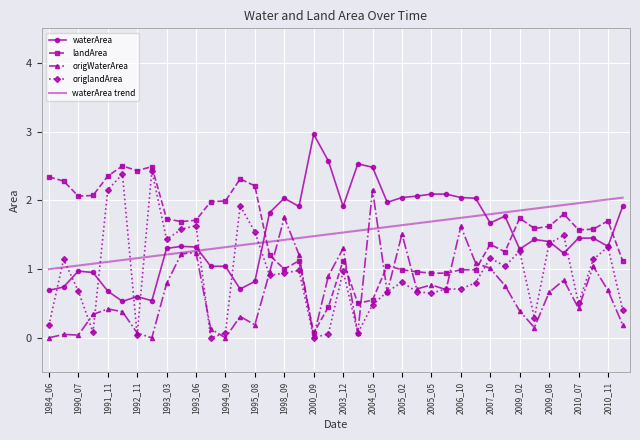

How many times do waterArea and landArea cross each other?

3